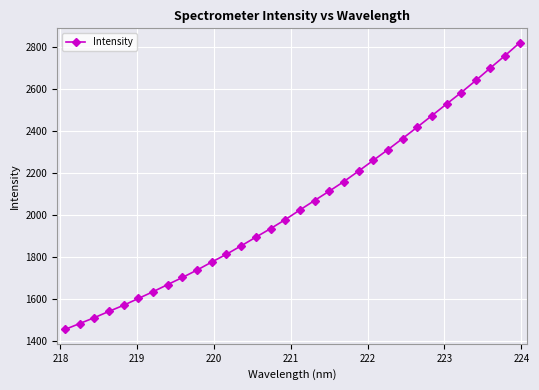

What is the minimum value shown in the chart?

1454.1